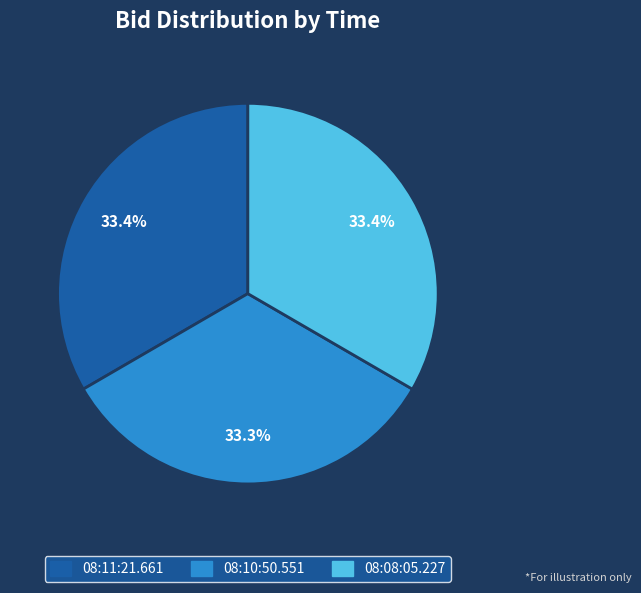

Is the sum of 08:10:50.551 and 08:08:05.227 greater than half?

Yes